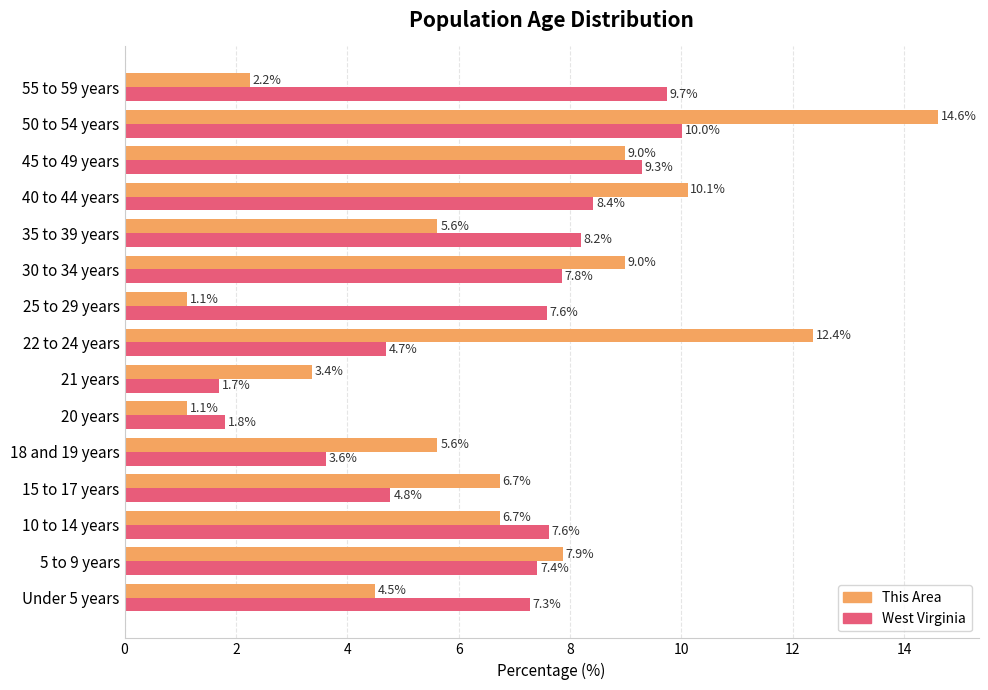

What is the maximum value shown in the chart?

14.6